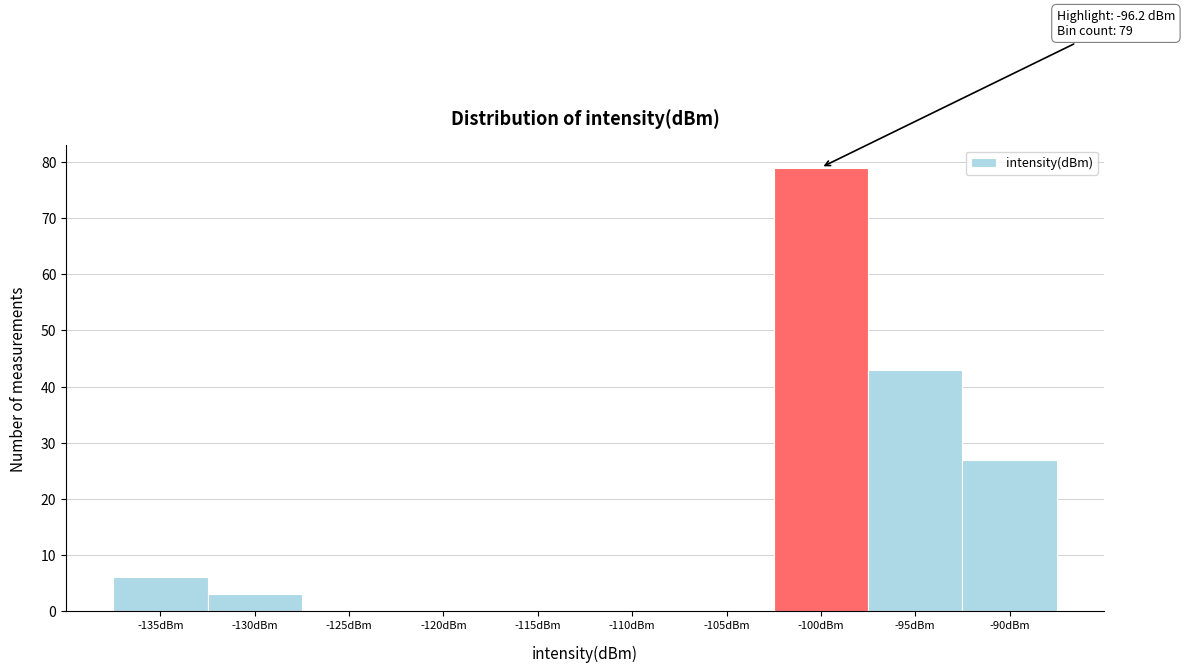

Reading left to right, transcribe all the data shown in this chart.

-135dBm=6	-130dBm=3	-125dBm=0	-120dBm=0	-115dBm=0	-110dBm=0	-105dBm=0	-100dBm=79	-95dBm=43	-90dBm=27